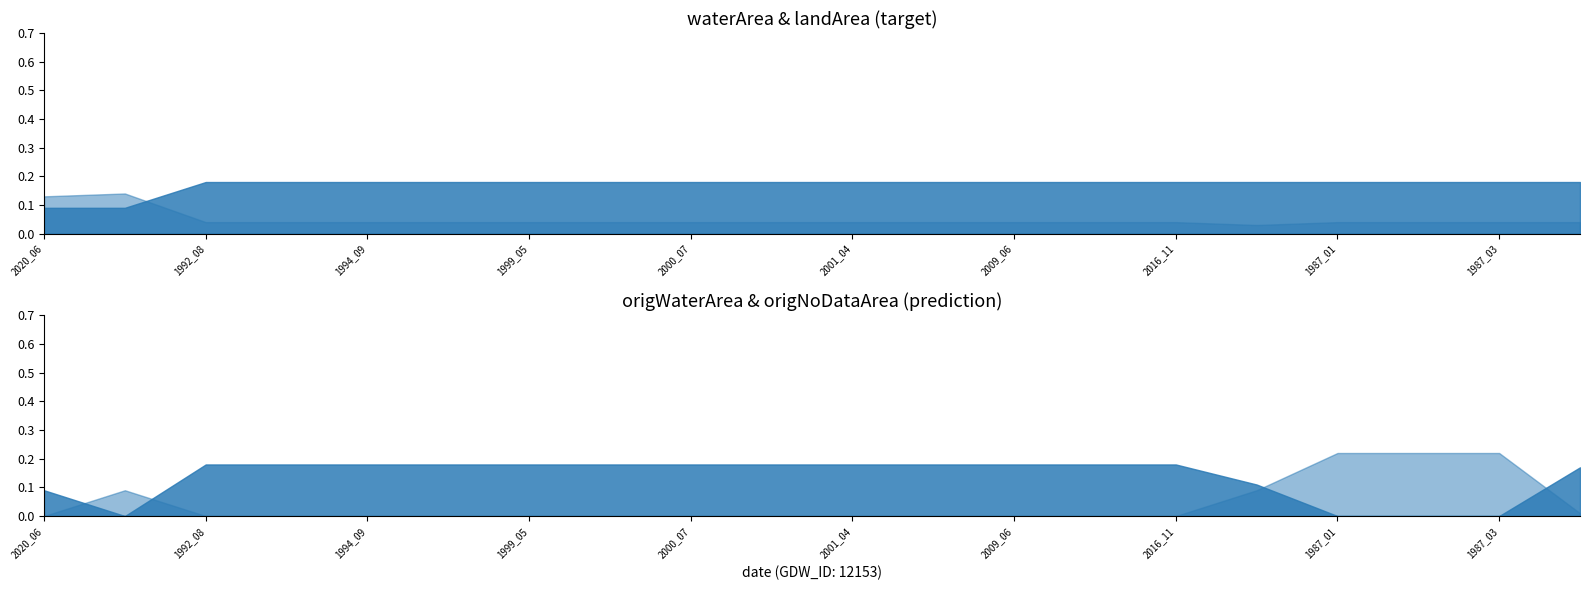

At 1994_05, list the series in order from largest to smallest.

waterArea, origWaterArea, landArea, origNoDataArea